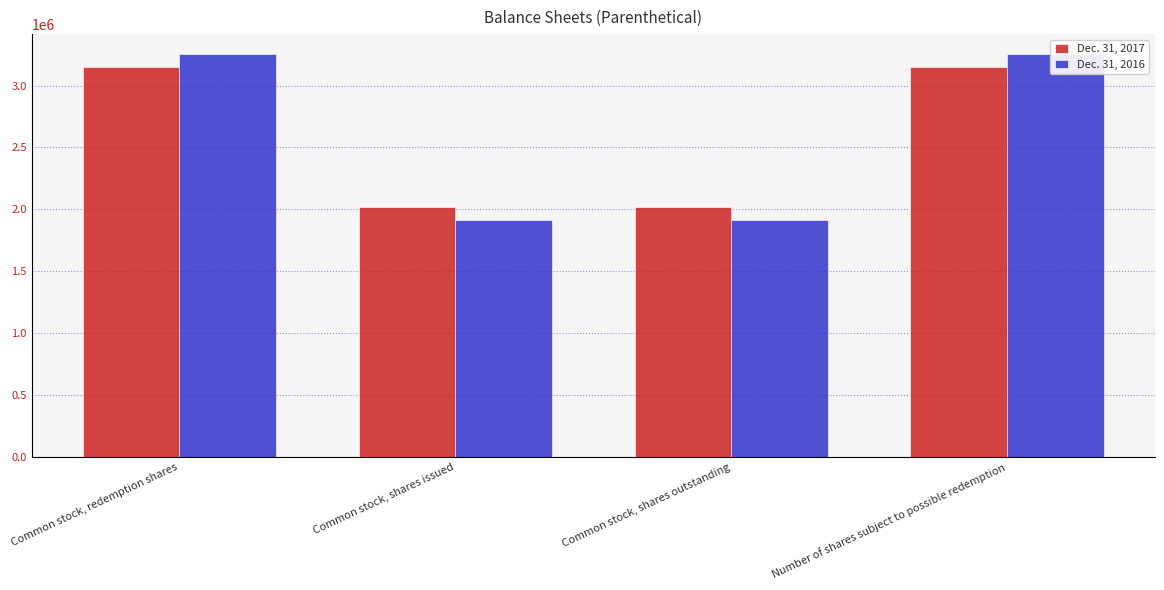

At which label does Dec. 31, 2016 reach its peak?

Common stock, redemption shares